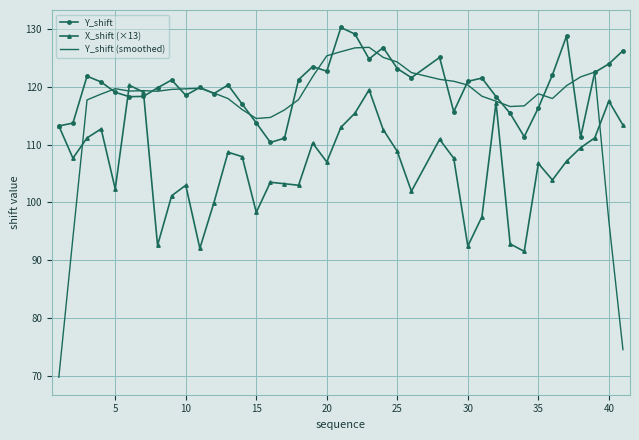

Which series has the largest range (max minus min)?

Y_shift (smoothed)